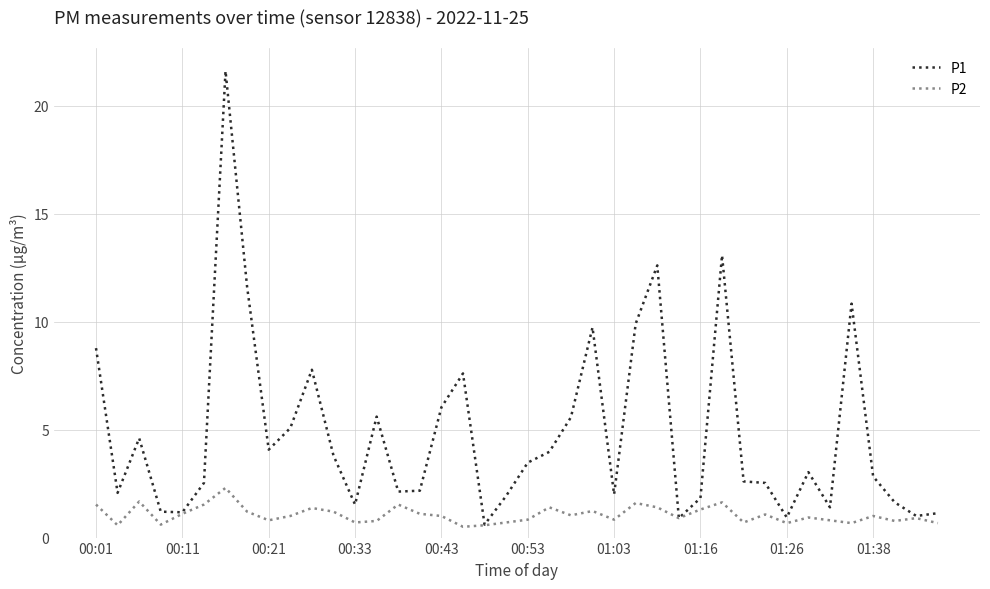

What is the lowest value of the P1 series?

0.6